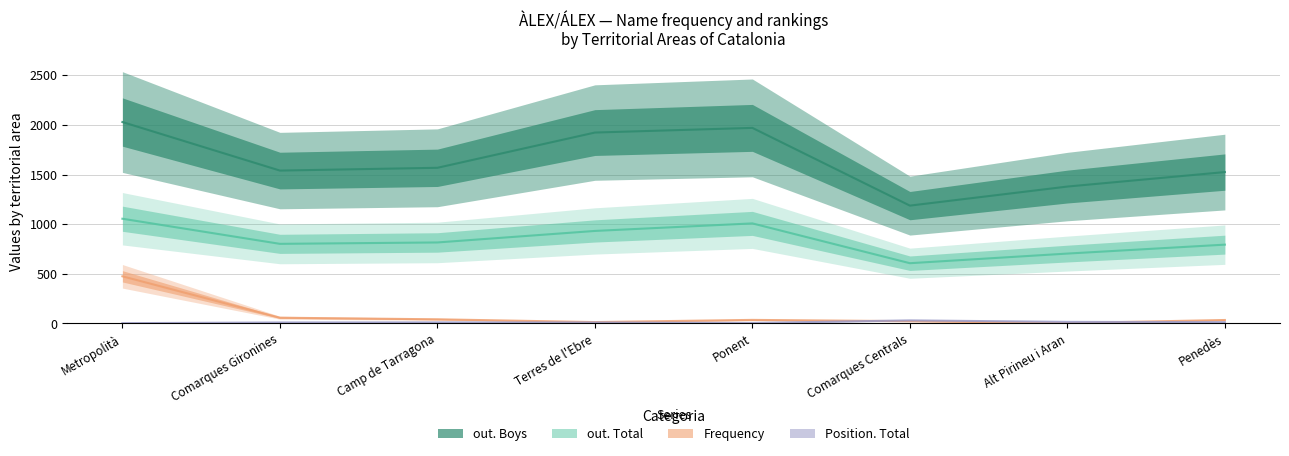

True or false: out. Boys has more than 2 interior local peaks.

False